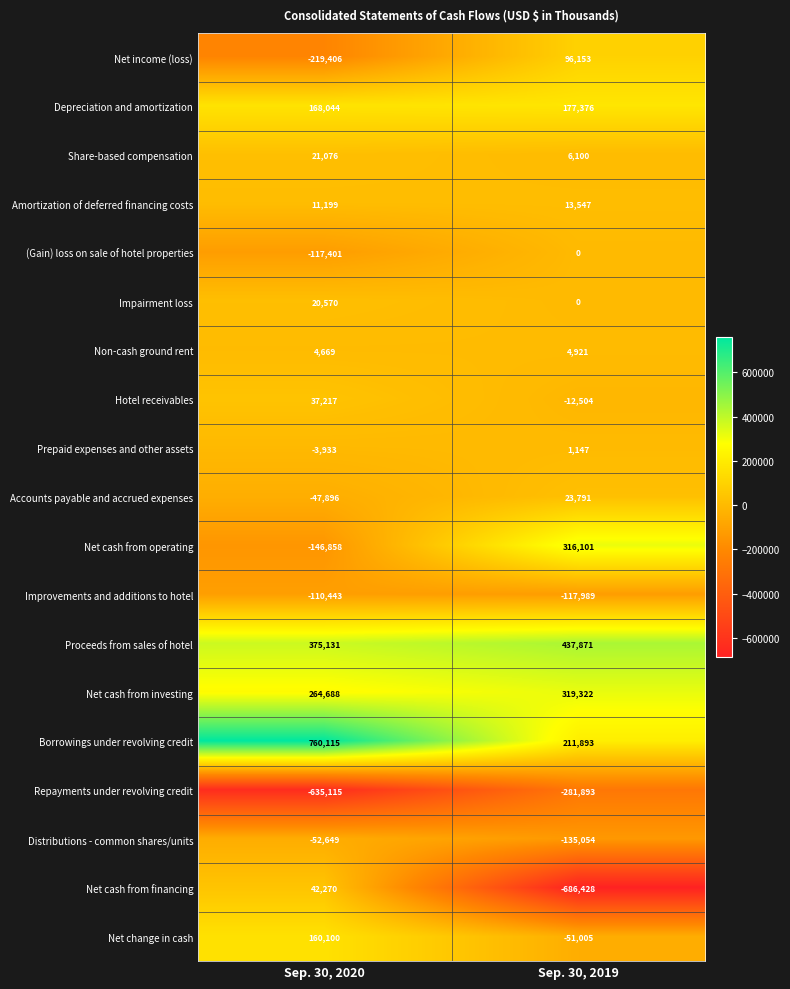

Where is Net cash from investing nearest to the value 292005?

Sep. 30, 2020